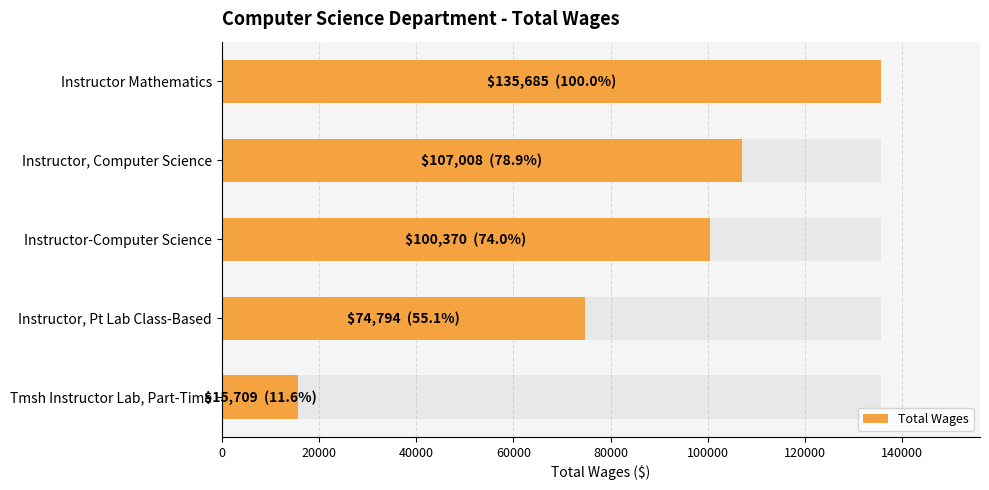

Between Instructor-Computer Science and Tmsh Instructor Lab, Part-Time, which is larger?

Instructor-Computer Science